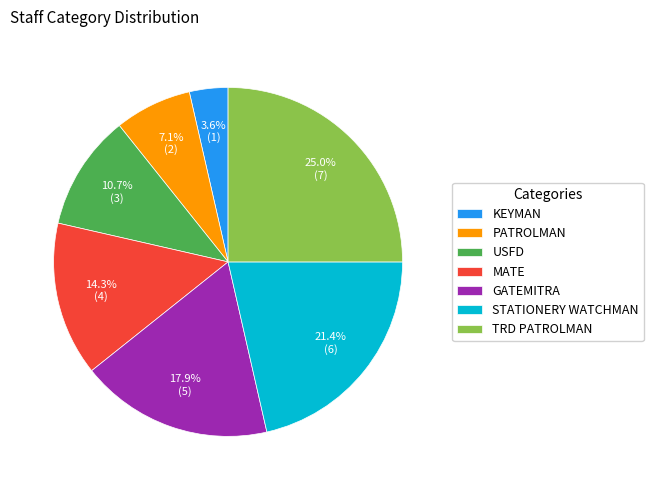

The STATIONERY WATCHMAN slice represents 21% of the pie. True or false?

True